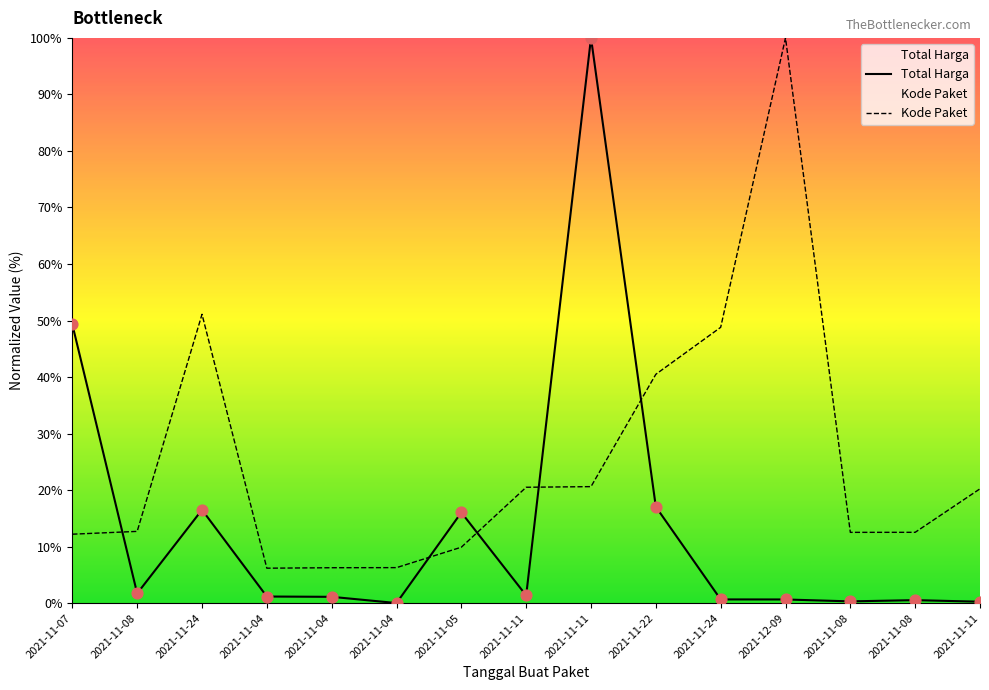

Which series has the widest spread of Y values?

Total Harga